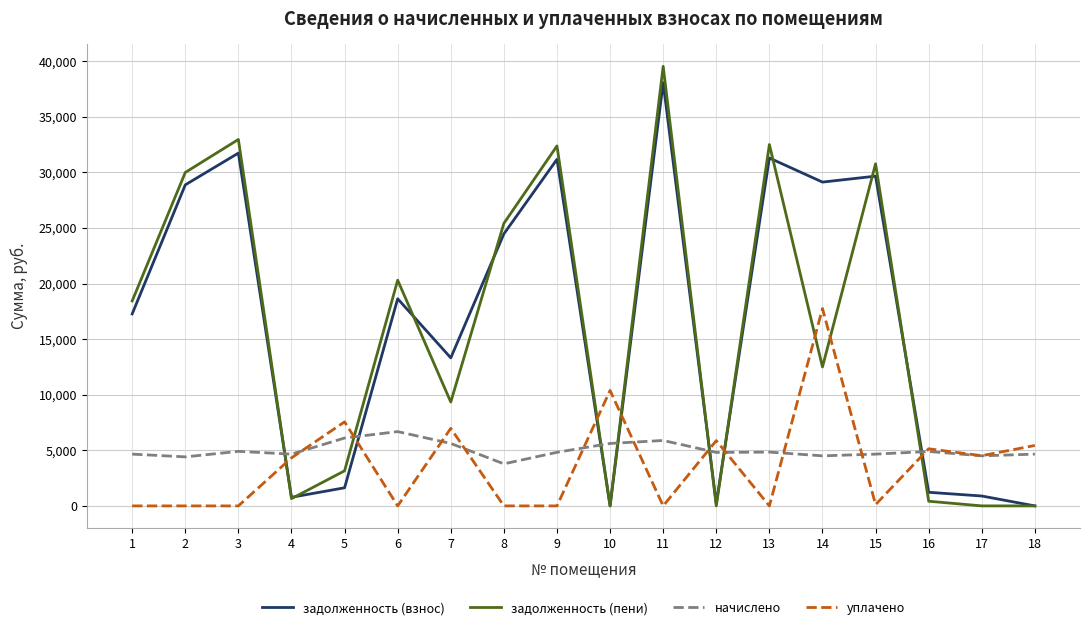

What is the difference between the highest and lowest values at 1?

18431.4